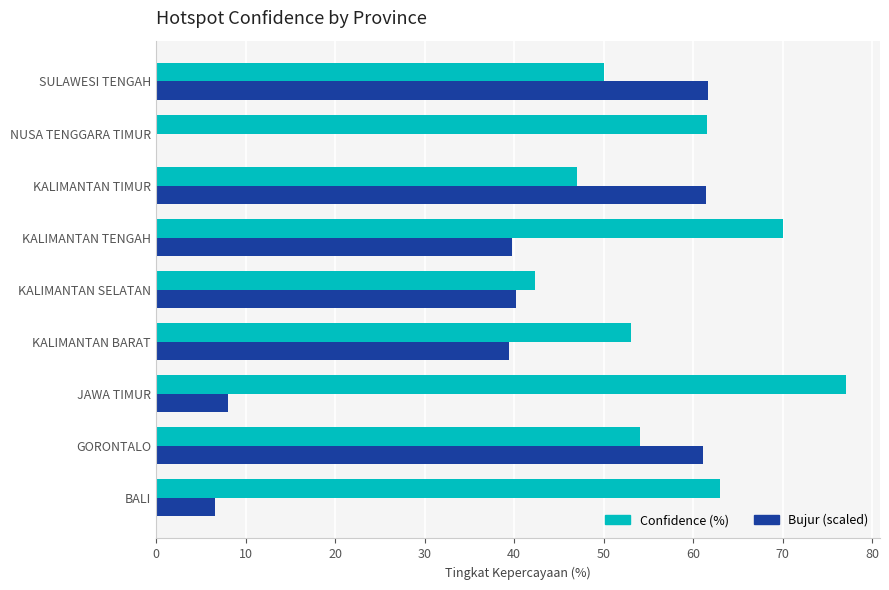

Is the value of Bujur (scaled) at NUSA TENGGARA TIMUR greater than the value of Confidence (%) at JAWA TIMUR?

No